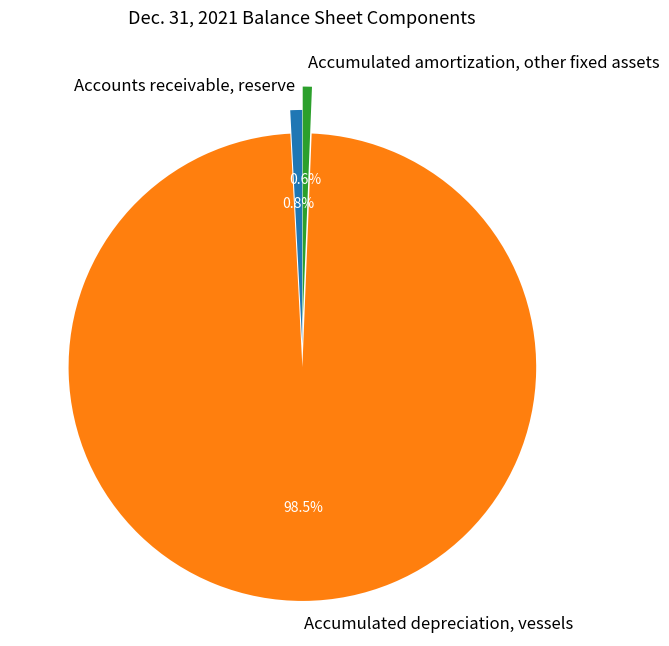

Approximately how many times larger is the value at Accumulated depreciation, vessels compared to Accounts receivable, reserve?

120.2